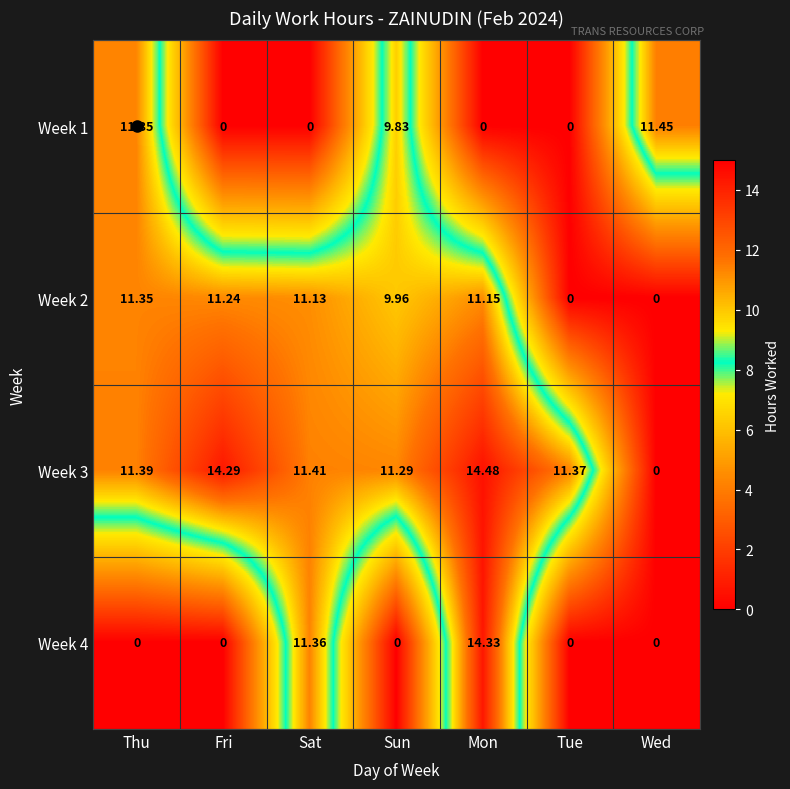

List the labels in order of Week 3 value, smallest first.

Wed, Sun, Tue, Thu, Sat, Fri, Mon